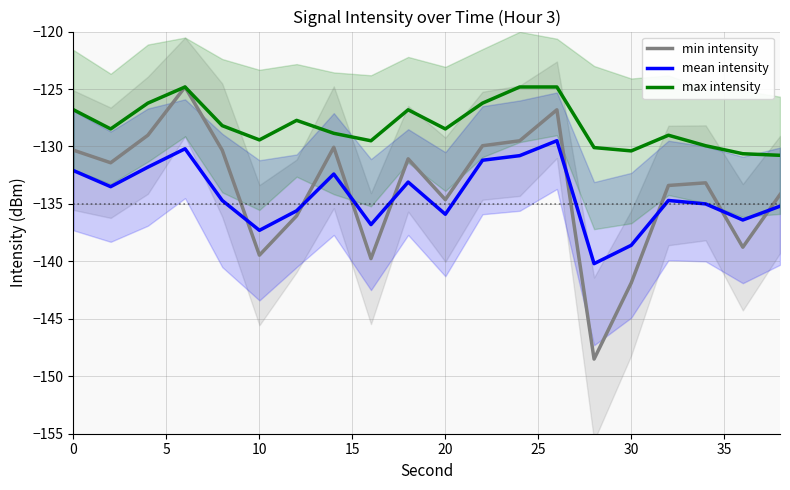

What is the maximum value for max intensity?

-124.8